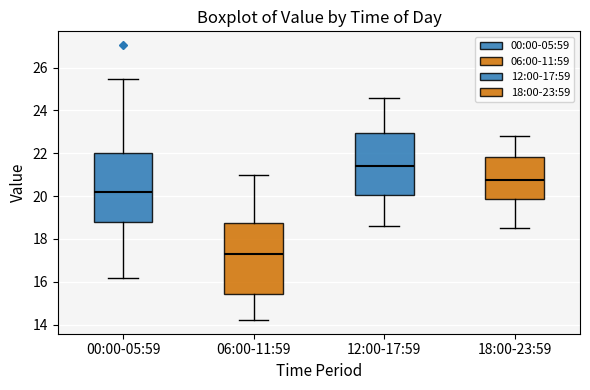

Reading left to right, transcribe this box plot: for each box, give where its median line is, the range the box spans, and where its two whiskers end, as read against the y-axis. The values are not printed on the chart, so give them approximately, as read against the axis.

00:00-05:59: median 20.2, box 18.8 to 22.0, whiskers 16.2 to 25.4
06:00-11:59: median 17.4, box 15.4 to 18.8, whiskers 14.2 to 21.0
12:00-17:59: median 21.4, box 20.0 to 23.0, whiskers 18.6 to 24.6
18:00-23:59: median 20.8, box 19.8 to 21.8, whiskers 18.6 to 22.8